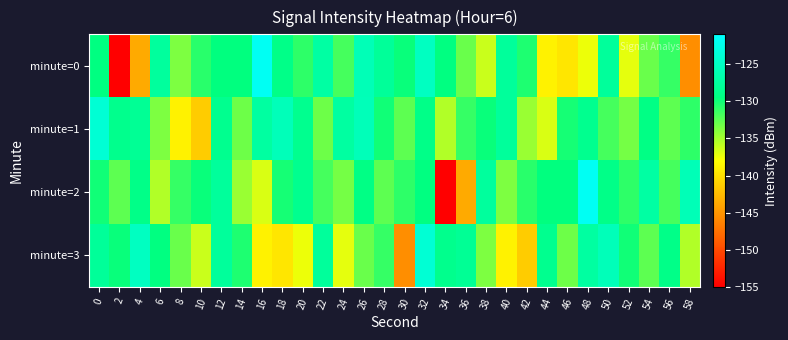

Count the number of categories in the chart.

30